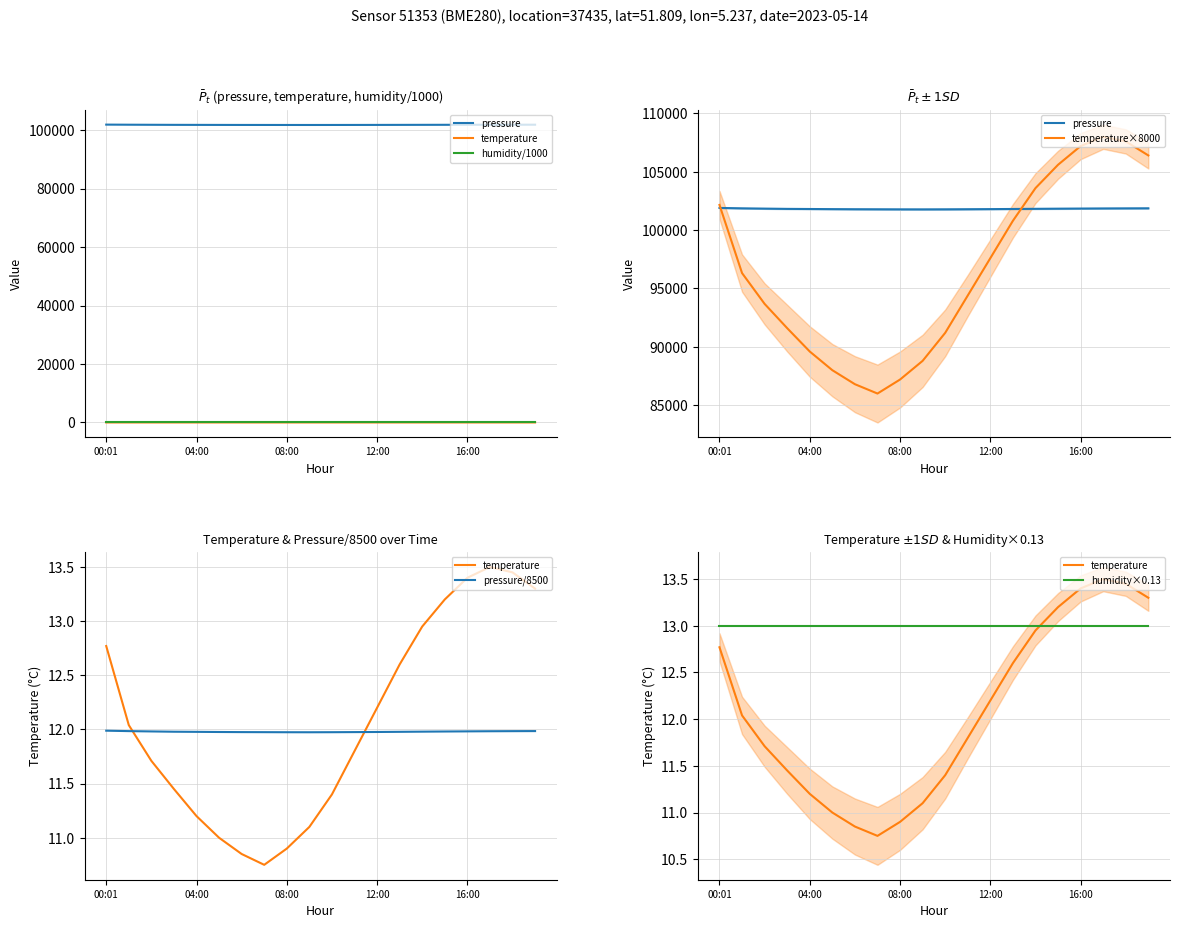

How many interior local valleys does the pressure series have?

1